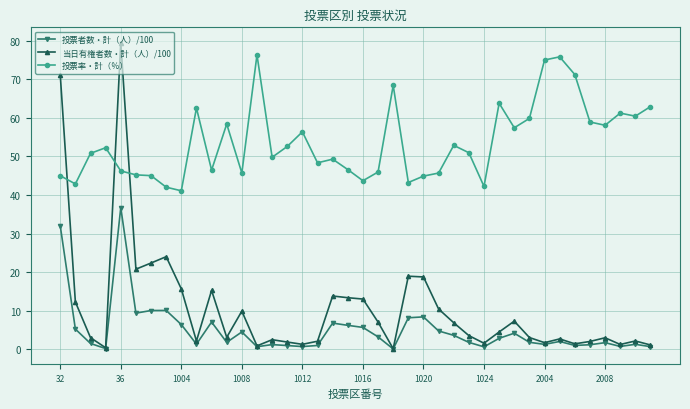

How many lines are shown in the chart?

3